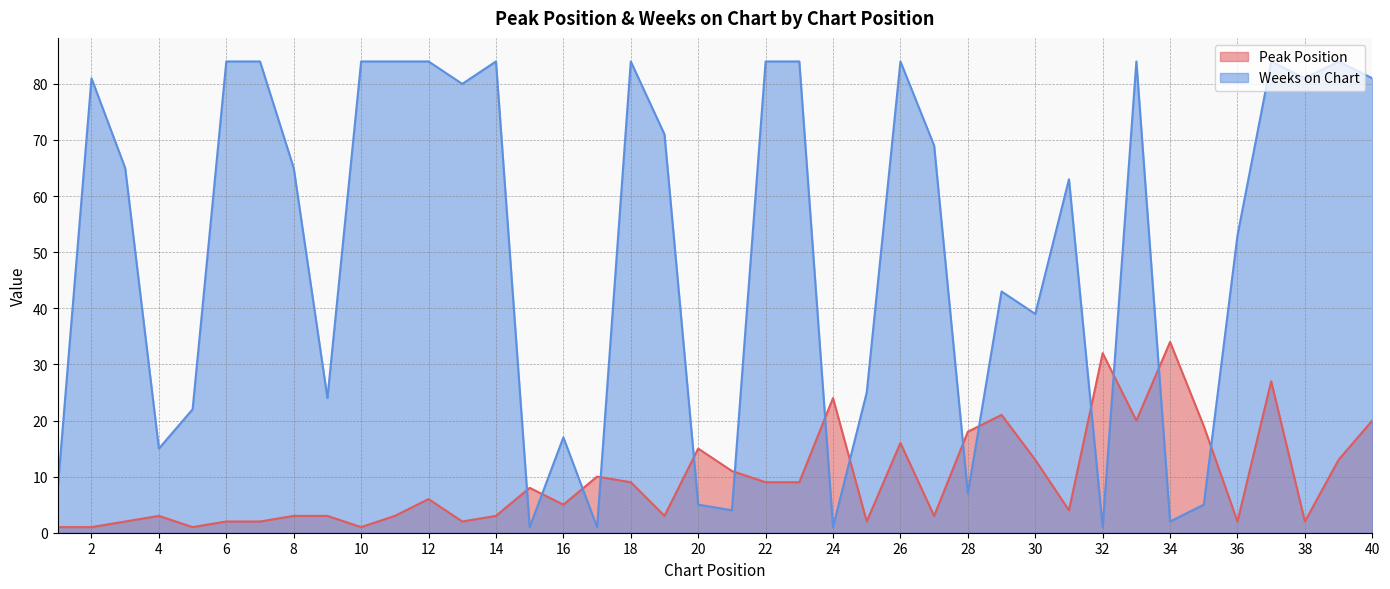

Reading right to left, transcribe all the data shown in this chart.

Peak Position: 40=20	39=13	38=2	37=27	36=2	35=19	34=34	33=20	32=32	31=4	30=13	29=21	28=18	27=3	26=16	25=2	24=24	23=9	22=9	21=11	20=15	19=3	18=9	17=10	16=5	15=8	14=3	13=2	12=6	11=3	10=1	9=3	8=3	7=2	6=2	5=1	4=3	3=2	2=1	1=1
Weeks on Chart: 40=81	39=84	38=81	37=84	36=53	35=5	34=2	33=84	32=1	31=63	30=39	29=43	28=7	27=69	26=84	25=25	24=1	23=84	22=84	21=4	20=5	19=71	18=84	17=1	16=17	15=1	14=84	13=80	12=84	11=84	10=84	9=24	8=65	7=84	6=84	5=22	4=15	3=65	2=81	1=8